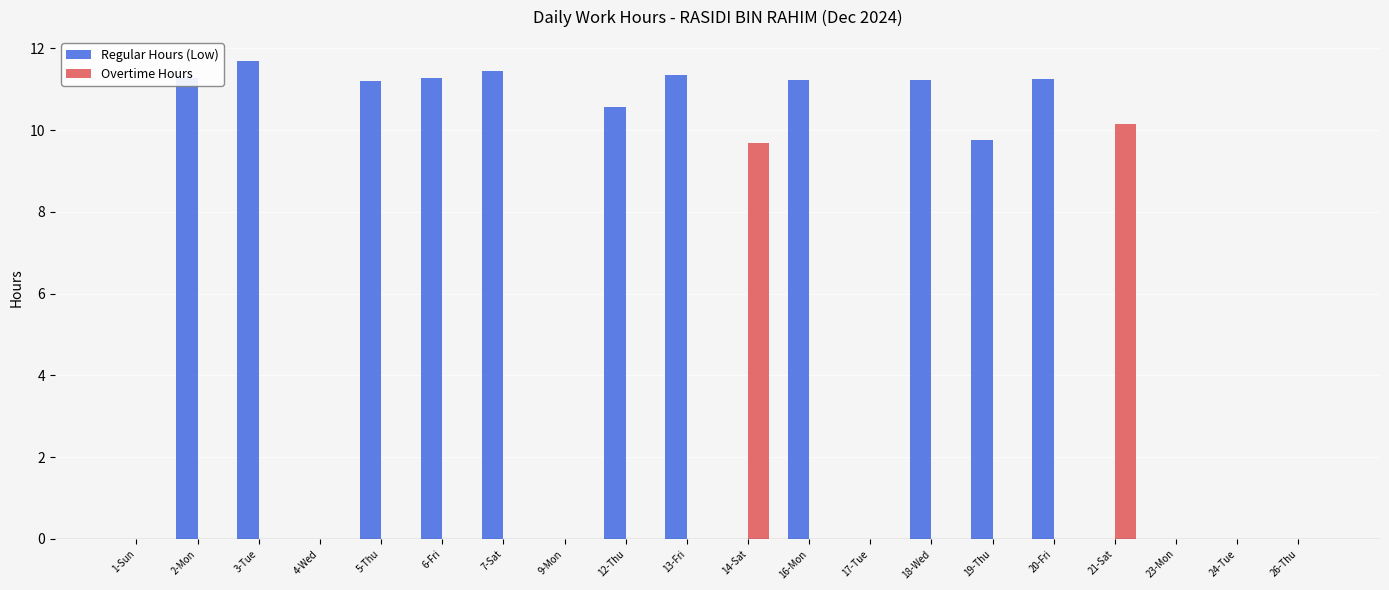

What are all the series names shown in the legend?

Regular Hours (Low), Overtime Hours